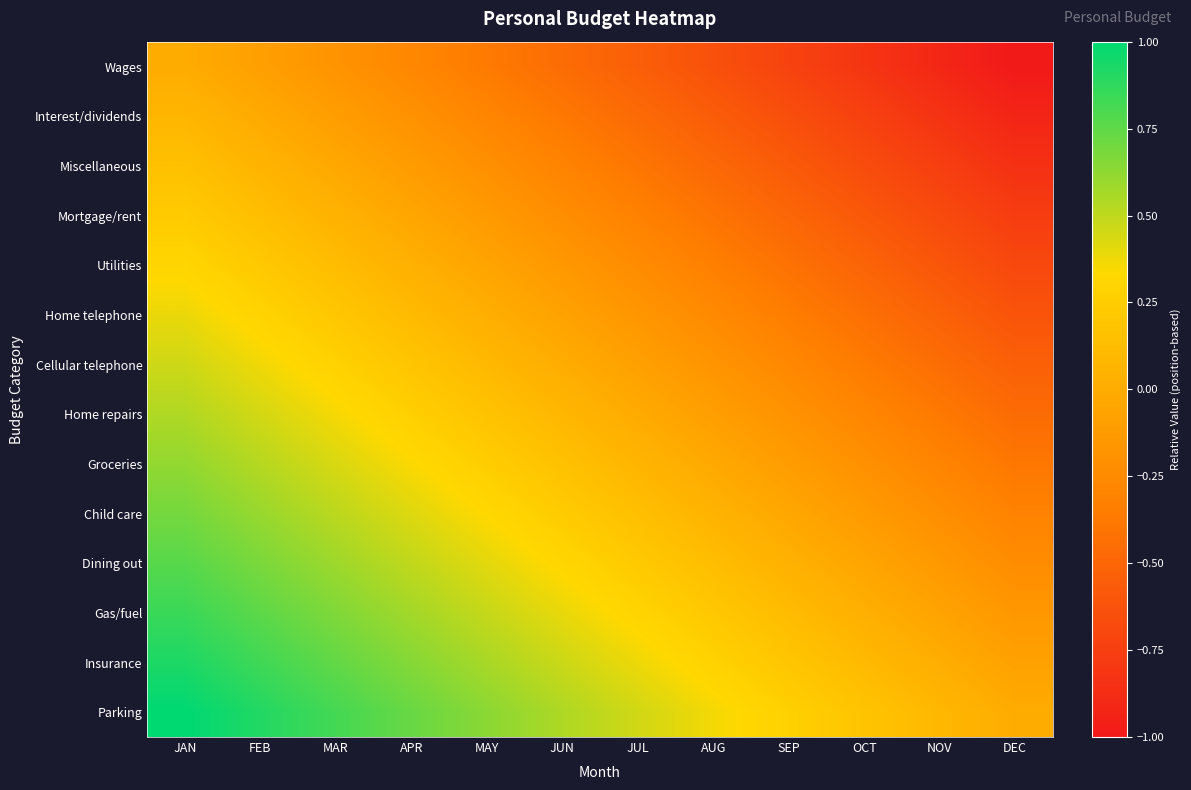

Reading right to left, list all the values displayed in this chart.

Wages: DEC=-1.0	NOV=-0.9	OCT=-0.8	SEP=-0.7	AUG=-0.6	JUL=-0.5	JUN=-0.5	MAY=-0.4	APR=-0.3	MAR=-0.2	FEB=-0.1	JAN=0.0
Interest/dividends: DEC=-0.9	NOV=-0.8	OCT=-0.7	SEP=-0.7	AUG=-0.6	JUL=-0.5	JUN=-0.4	MAY=-0.3	APR=-0.2	MAR=-0.1	FEB=-0.0	JAN=0.1
Miscellaneous: DEC=-0.8	NOV=-0.8	OCT=-0.7	SEP=-0.6	AUG=-0.5	JUL=-0.4	JUN=-0.3	MAY=-0.2	APR=-0.1	MAR=-0.0	FEB=0.1	JAN=0.2
Mortgage/rent: DEC=-0.8	NOV=-0.7	OCT=-0.6	SEP=-0.5	AUG=-0.4	JUL=-0.3	JUN=-0.2	MAY=-0.1	APR=-0.0	MAR=0.0	FEB=0.1	JAN=0.2
Utilities: DEC=-0.7	NOV=-0.6	OCT=-0.5	SEP=-0.4	AUG=-0.3	JUL=-0.2	JUN=-0.1	MAY=-0.1	APR=0.0	MAR=0.1	FEB=0.2	JAN=0.3
Home telephone: DEC=-0.6	NOV=-0.5	OCT=-0.4	SEP=-0.3	AUG=-0.3	JUL=-0.2	JUN=-0.1	MAY=0.0	APR=0.1	MAR=0.2	FEB=0.3	JAN=0.4
Cellular telephone: DEC=-0.5	NOV=-0.4	OCT=-0.4	SEP=-0.3	AUG=-0.2	JUL=-0.1	JUN=0.0	MAY=0.1	APR=0.2	MAR=0.3	FEB=0.4	JAN=0.5
Home repairs: DEC=-0.5	NOV=-0.4	OCT=-0.3	SEP=-0.2	AUG=-0.1	JUL=-0.0	JUN=0.1	MAY=0.2	APR=0.3	MAR=0.4	FEB=0.4	JAN=0.5
Groceries: DEC=-0.4	NOV=-0.3	OCT=-0.2	SEP=-0.1	AUG=-0.0	JUL=0.1	JUN=0.2	MAY=0.3	APR=0.3	MAR=0.4	FEB=0.5	JAN=0.6
Child care: DEC=-0.3	NOV=-0.2	OCT=-0.1	SEP=-0.0	AUG=0.1	JUL=0.1	JUN=0.2	MAY=0.3	APR=0.4	MAR=0.5	FEB=0.6	JAN=0.7
Dining out: DEC=-0.2	NOV=-0.1	OCT=-0.0	SEP=0.0	AUG=0.1	JUL=0.2	JUN=0.3	MAY=0.4	APR=0.5	MAR=0.6	FEB=0.7	JAN=0.8
Gas/fuel: DEC=-0.2	NOV=-0.1	OCT=0.0	SEP=0.1	AUG=0.2	JUL=0.3	JUN=0.4	MAY=0.5	APR=0.6	MAR=0.7	FEB=0.8	JAN=0.8
Insurance: DEC=-0.1	NOV=0.0	OCT=0.1	SEP=0.2	AUG=0.3	JUL=0.4	JUN=0.5	MAY=0.6	APR=0.7	MAR=0.7	FEB=0.8	JAN=0.9
Parking: DEC=0.0	NOV=0.1	OCT=0.2	SEP=0.3	AUG=0.4	JUL=0.5	JUN=0.5	MAY=0.6	APR=0.7	MAR=0.8	FEB=0.9	JAN=1.0